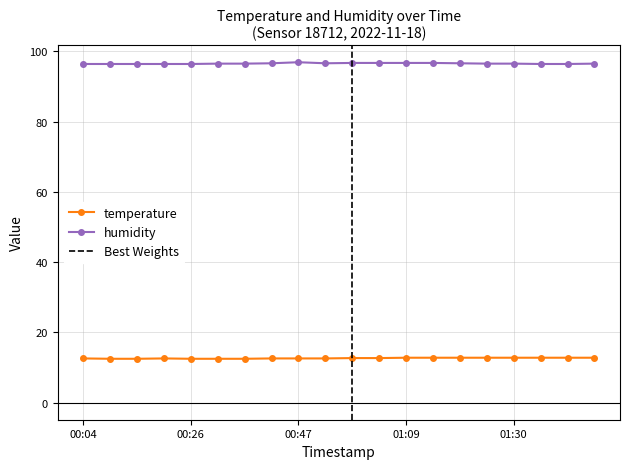

List the series in order of their peak value, highest first.

humidity, temperature